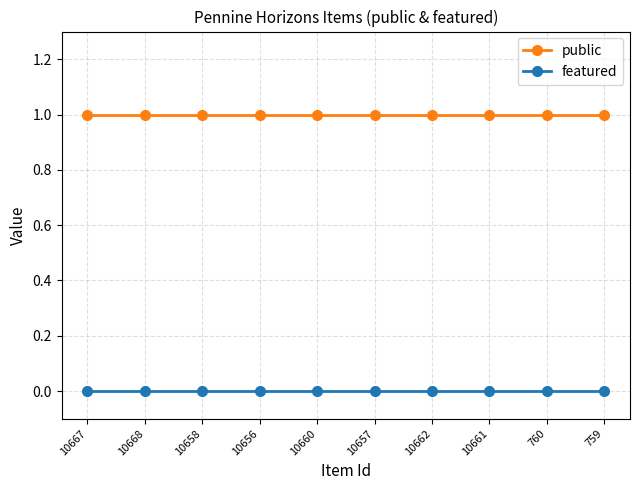

How many categories are shown in the chart?

10